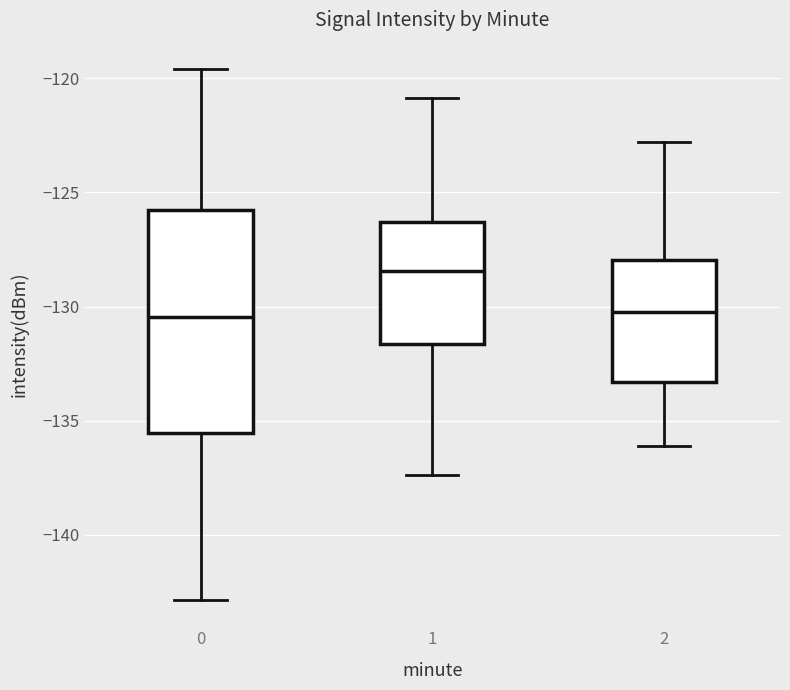

Reading left to right, read every box against the y-axis: the position of its median line, the range the box covers, and the ends of its whiskers. The values are not printed on the chart, so give them approximately, as read against the axis.

0: median -130.5, box -135.5 to -126.0, whiskers -143.0 to -119.5
1: median -128.5, box -131.5 to -126.5, whiskers -137.5 to -121.0
2: median -130.0, box -133.5 to -128.0, whiskers -136.0 to -123.0